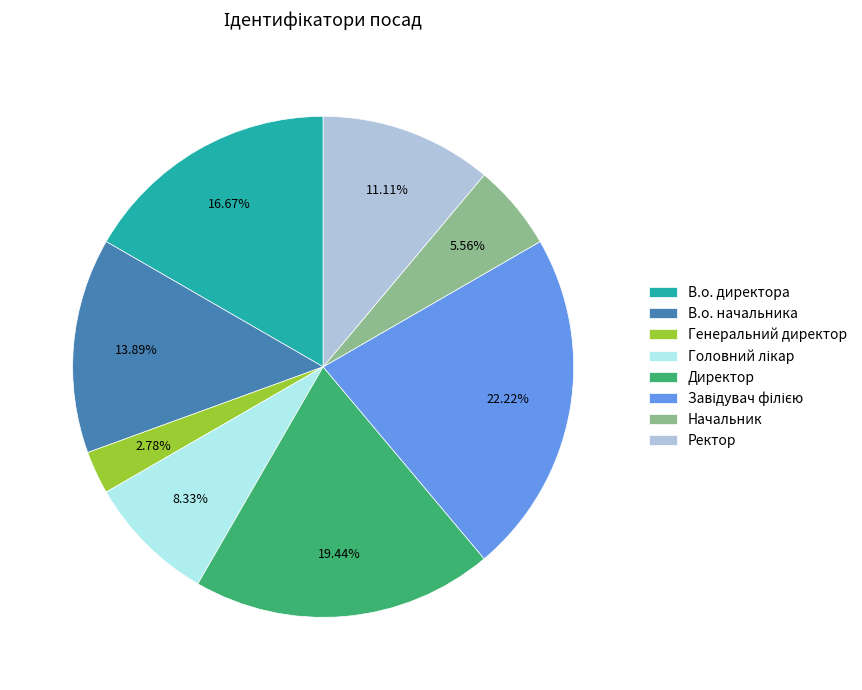

Is there a majority slice in this chart?

No